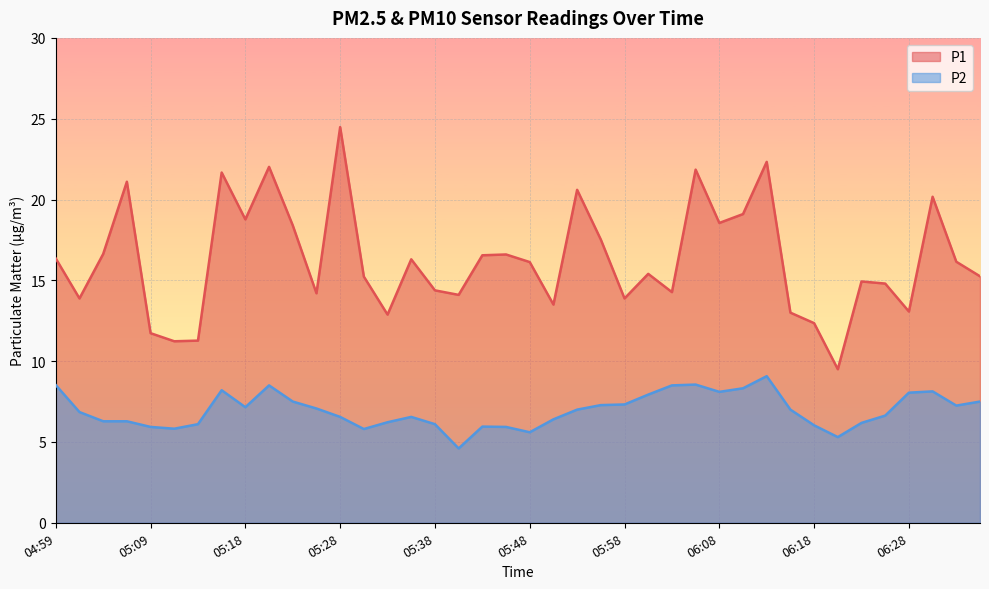

Where does the P2 series first go above 7?

04:59